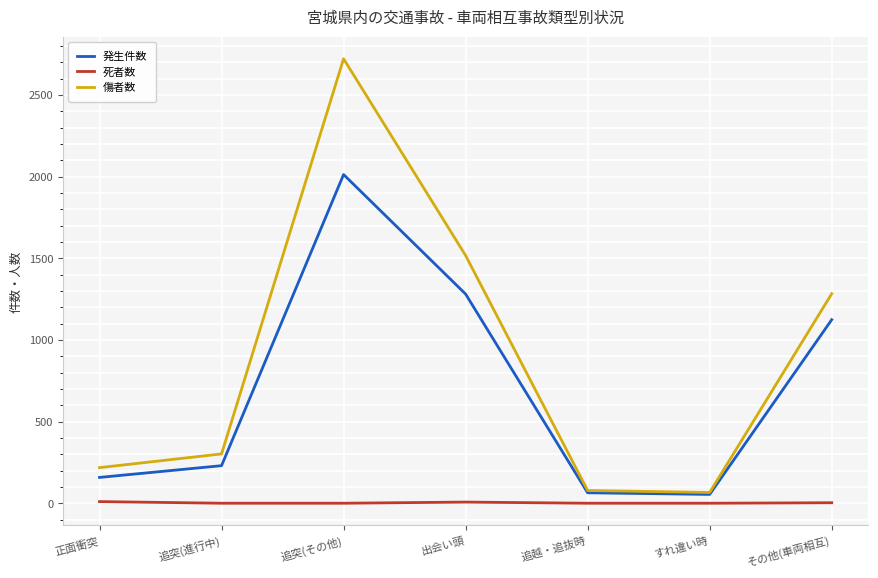

True or false: 死者数 and 発生件数 intersect in this chart.

False